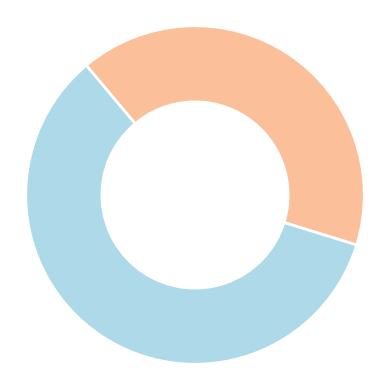

Does any single category account for the majority?

Yes